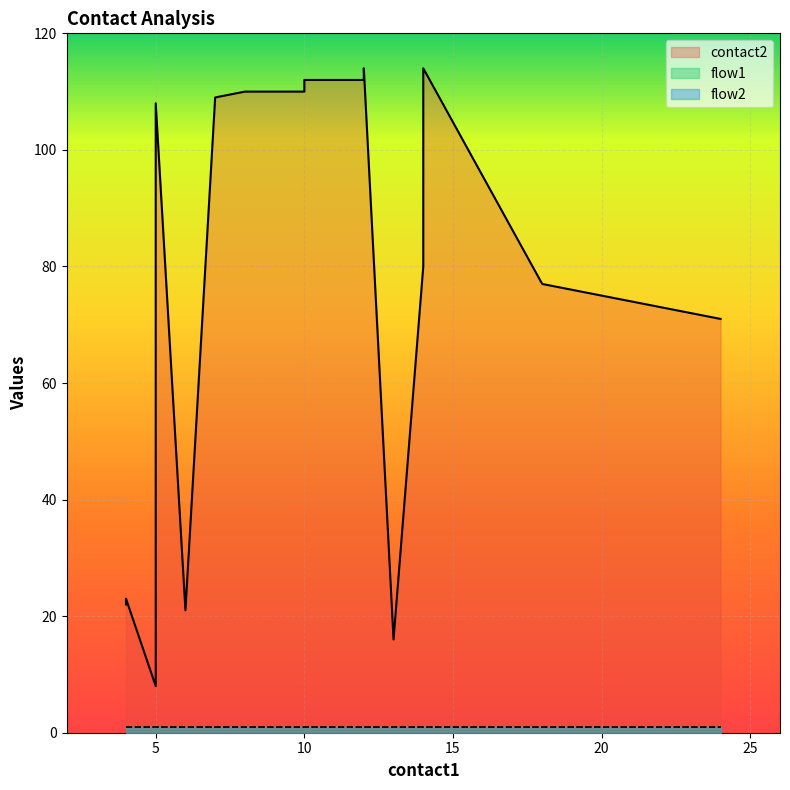

Where is flow1 nearest to the value 1?

4